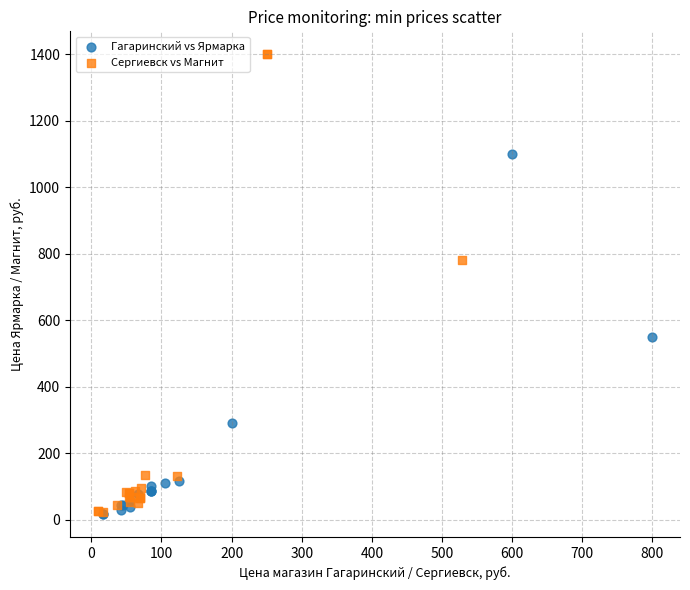

Which series has the largest Y range (max minus min)?

Сергиевск vs Магнит